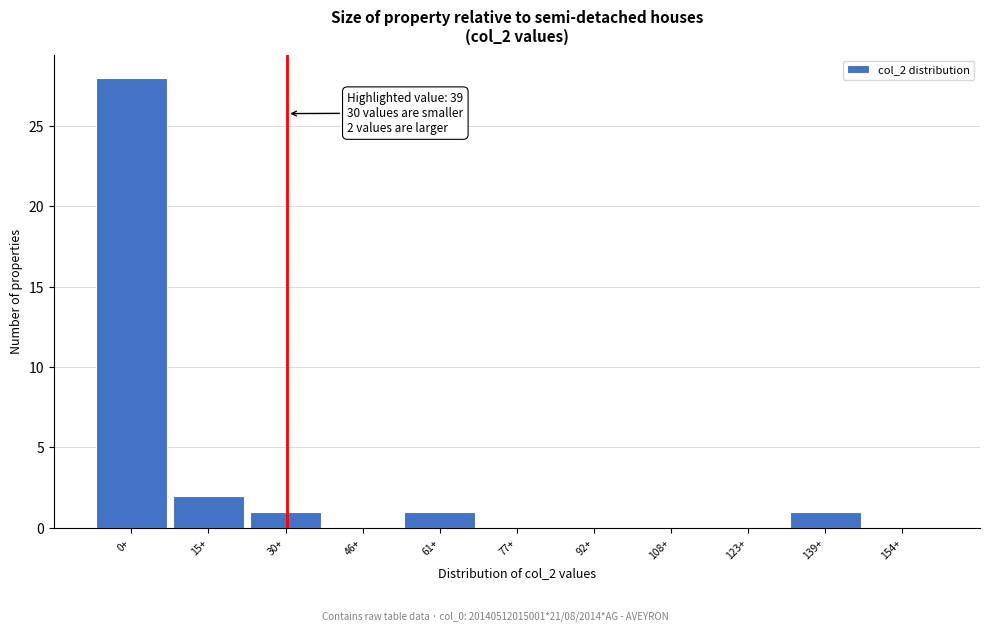

Reading right to left, extract all data points from this chart.

154+=0	139+=1	123+=0	108+=0	92+=0	77+=0	61+=1	46+=0	30+=1	15+=2	0+=28